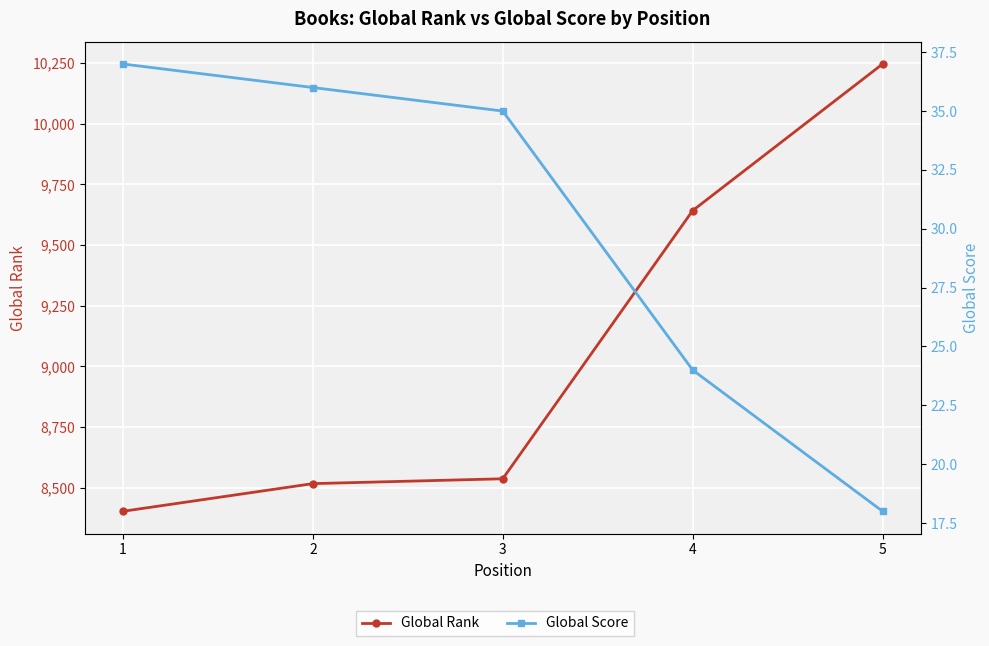

Rank the categories by Global Score value from lowest to highest.

5, 4, 3, 2, 1